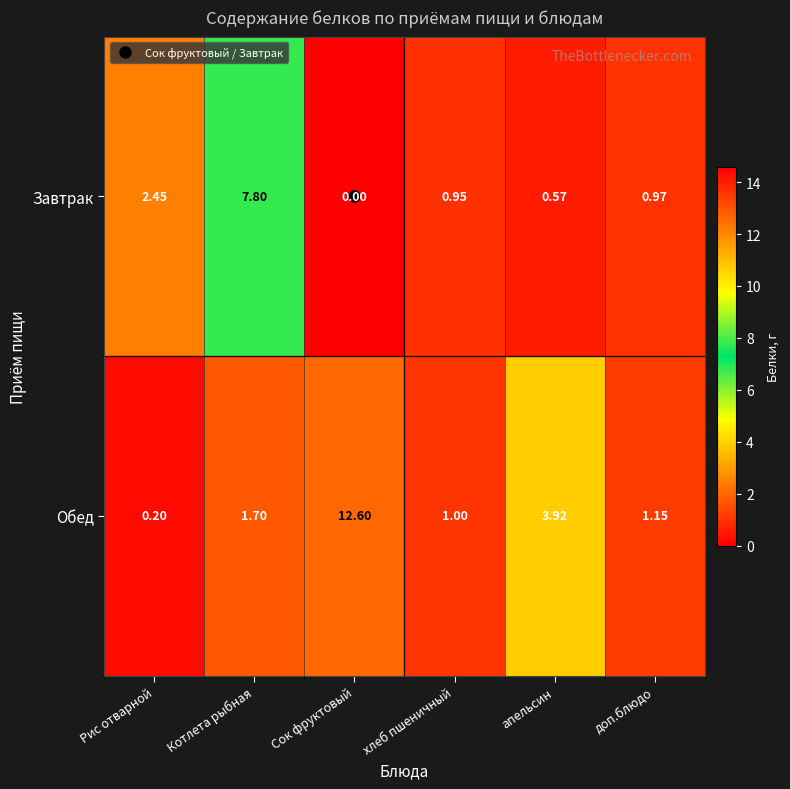

Where is Завтрак nearest to the value 3?

Рис отварной